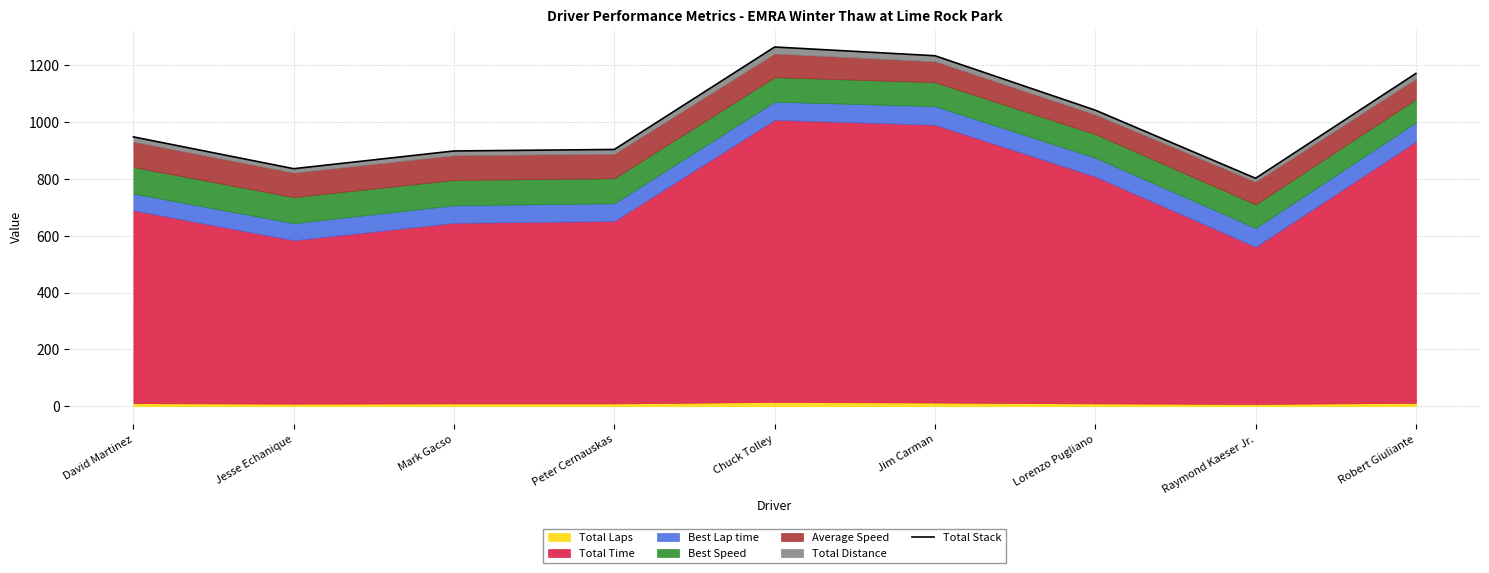

Reading right to left, transcribe all the data shown in this chart.

Robert Giuliante=1171.0	Raymond Kaeser Jr.=802.2	Lorenzo Pugliano=1041.9	Jim Carman=1233.4	Chuck Tolley=1264.1	Peter Cernauskas=903.6	Mark Gacso=898.3	Jesse Echanique=835.9	David Martinez=947.9